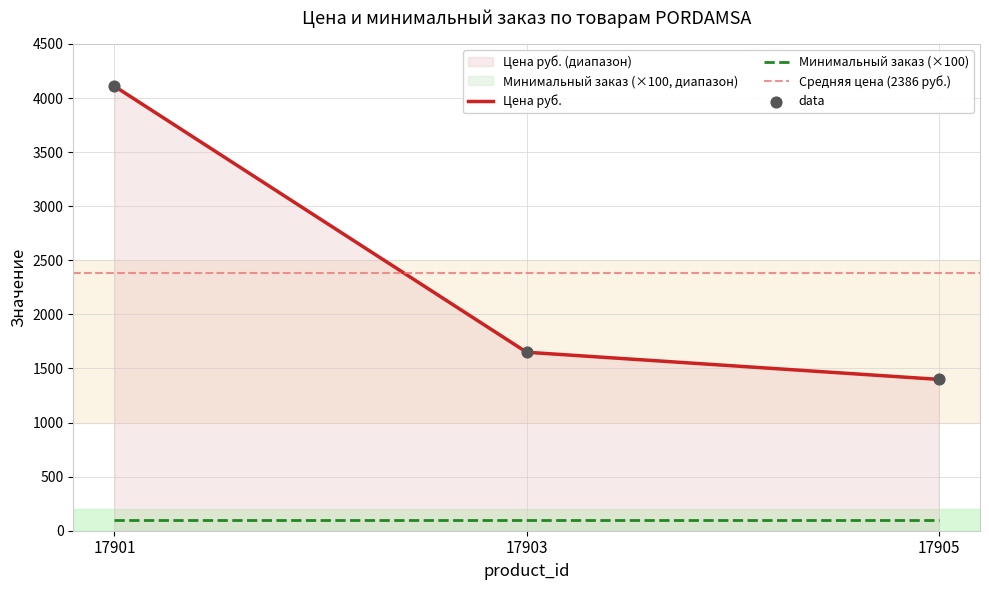

Between 17905 and 17901, which is larger?

17901